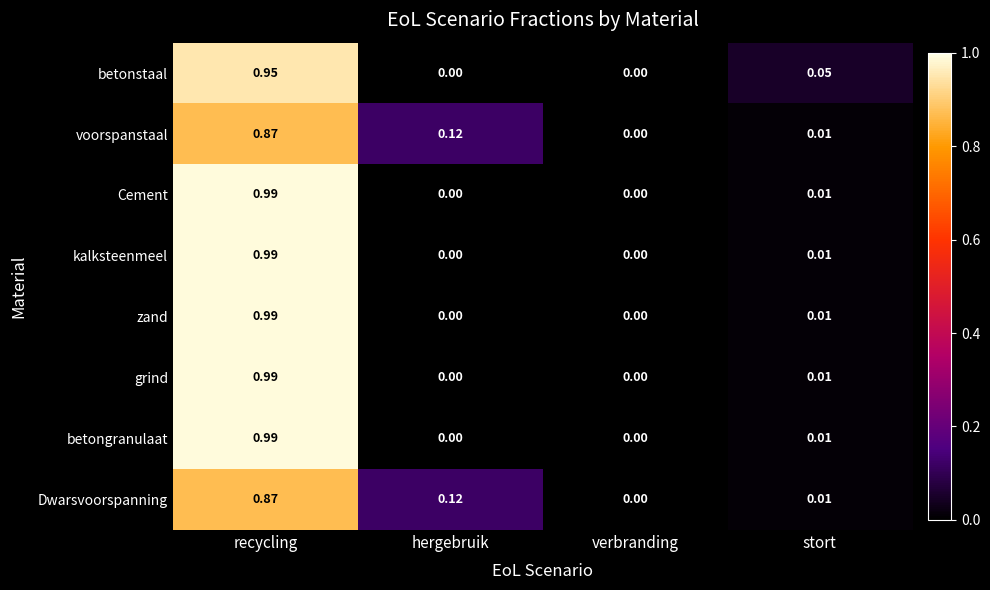

At which category is the sum across all series the highest?

recycling